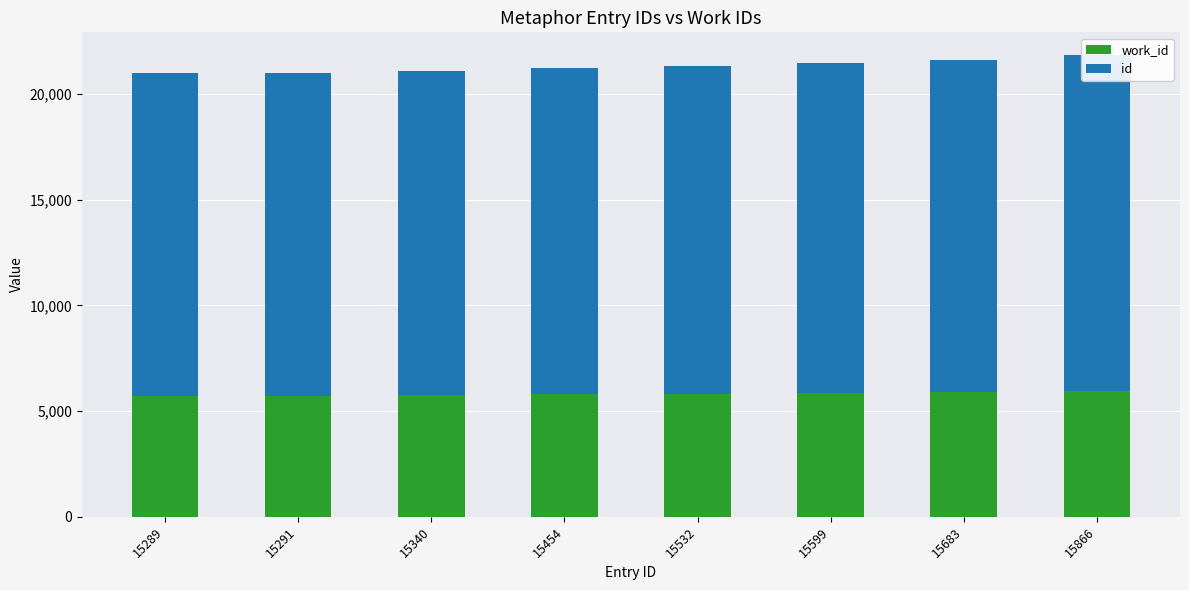

What is the value of the work_id bar at the 6th from the left?

5865